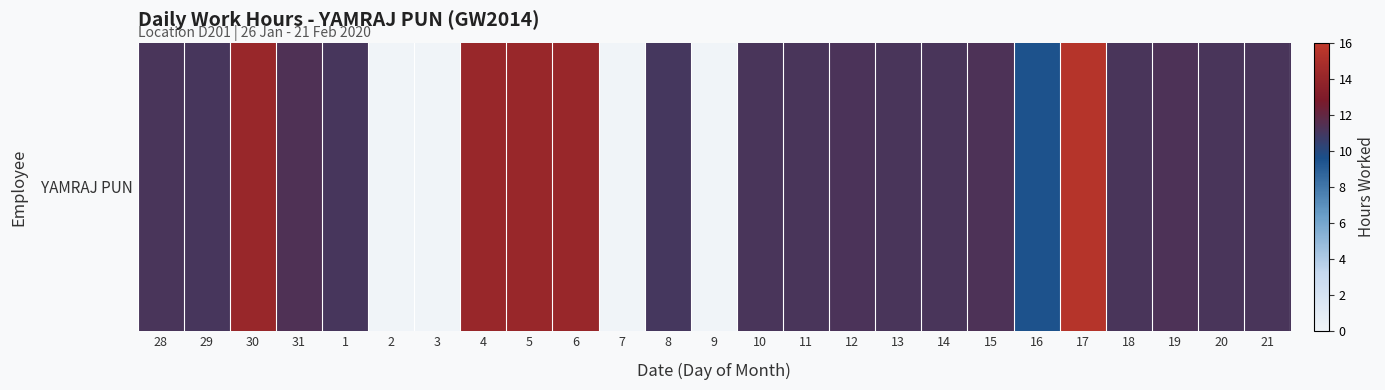

Is it true that the value at 8 is 7.0?

False